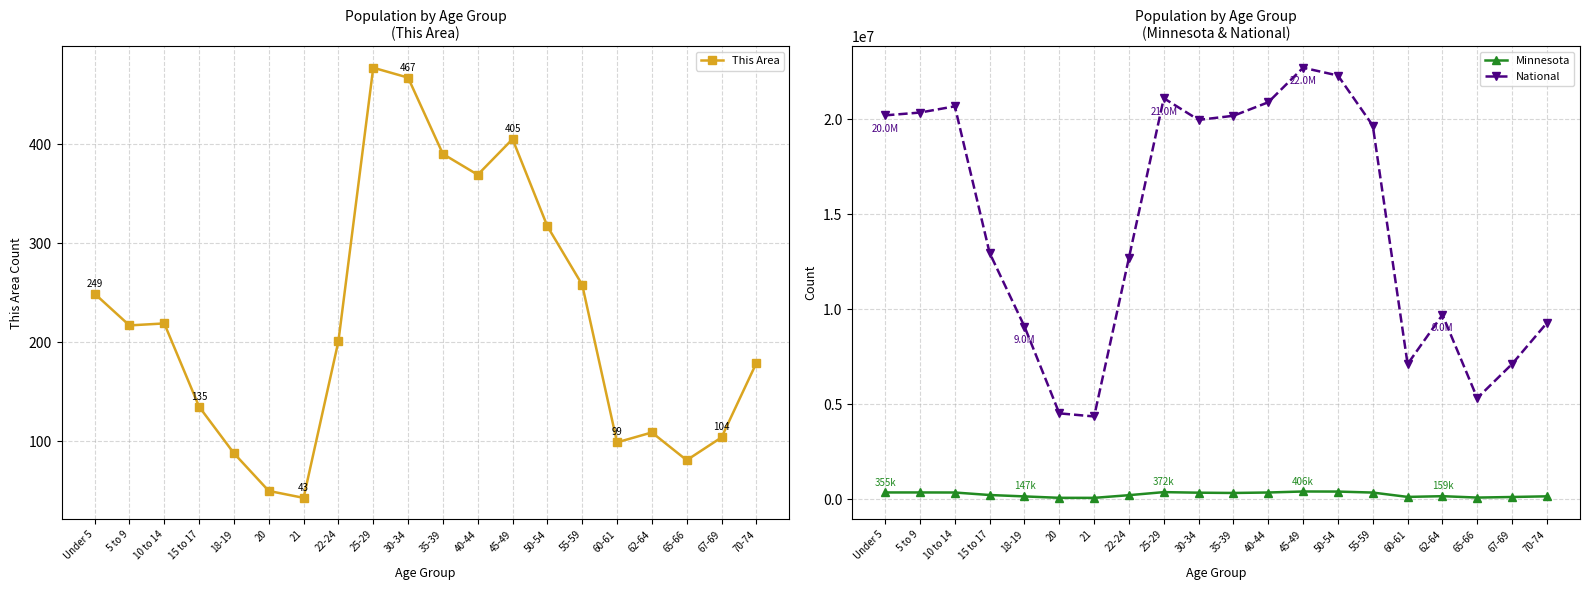

At which label does This Area reach its peak?

25-29